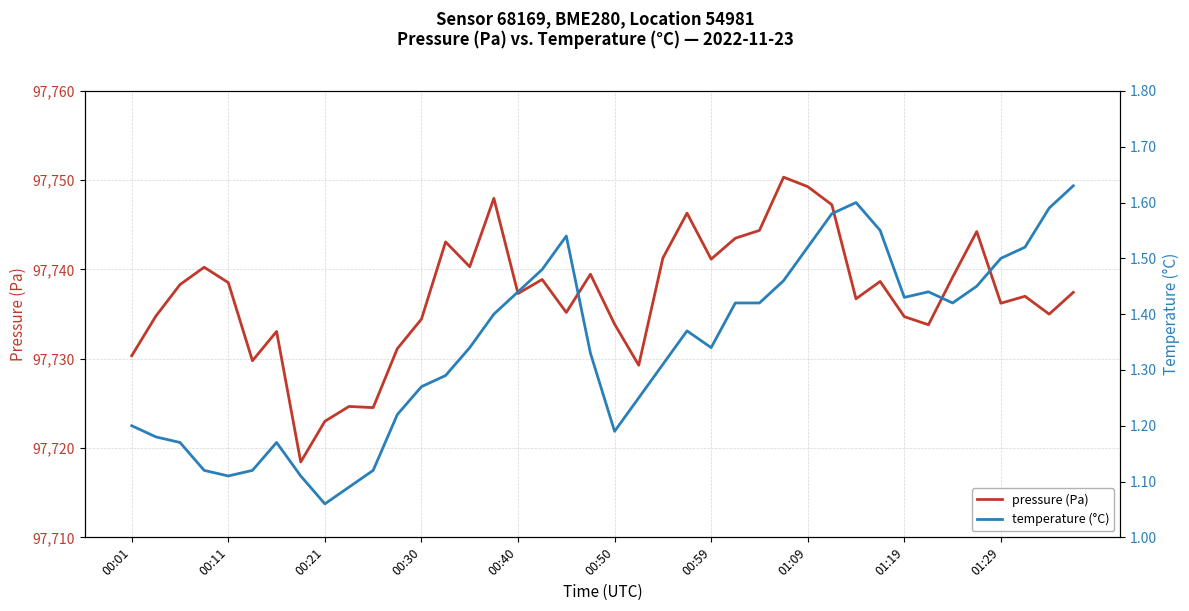

What is the value of the temperature (°C) point at the 29th from the left?

1.5